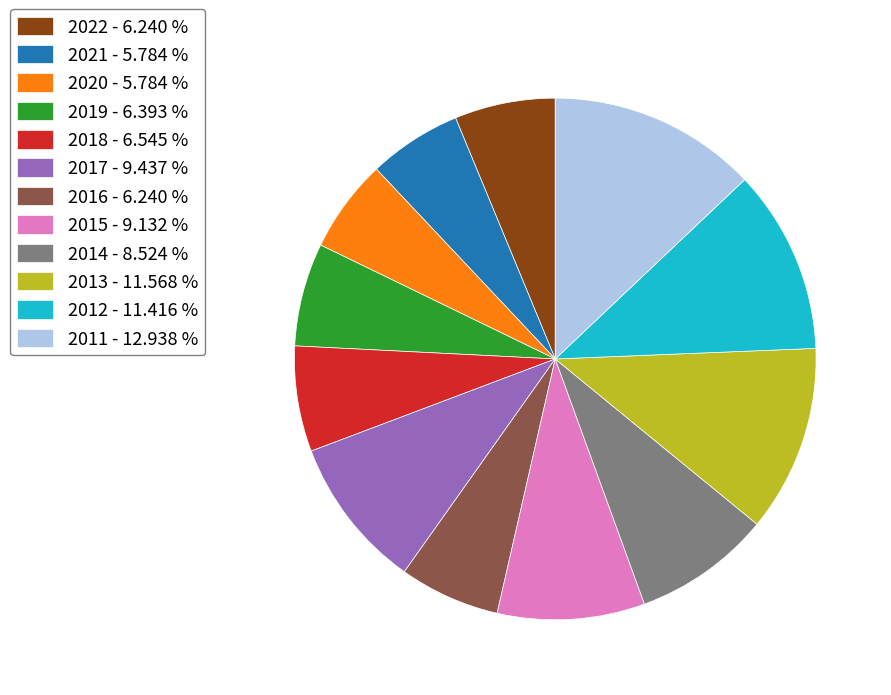

Approximately how many times larger is the value at 2017 - 9.437 % compared to 2022 - 6.240 %?

1.5